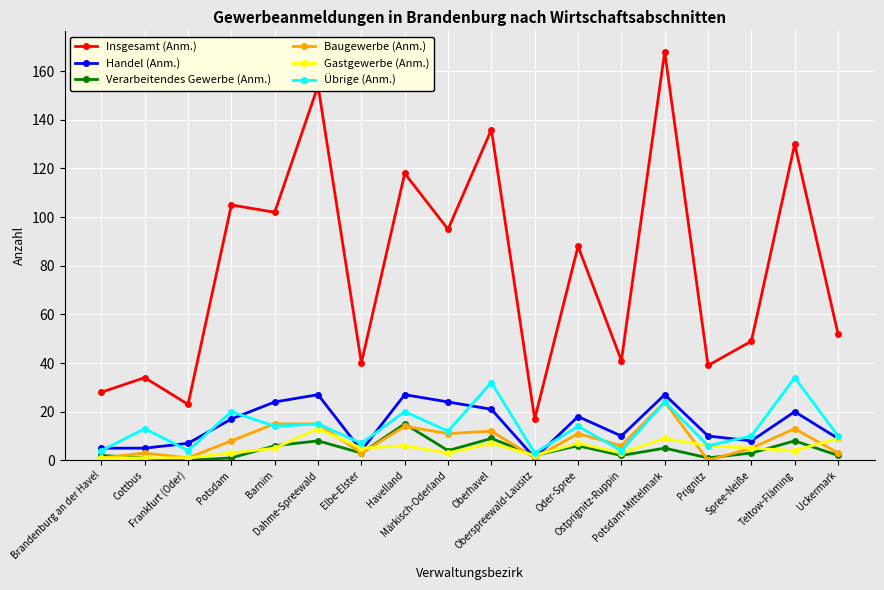

At which category does Baugewerbe (Anm.) reach its first local valley?

Frankfurt (Oder)